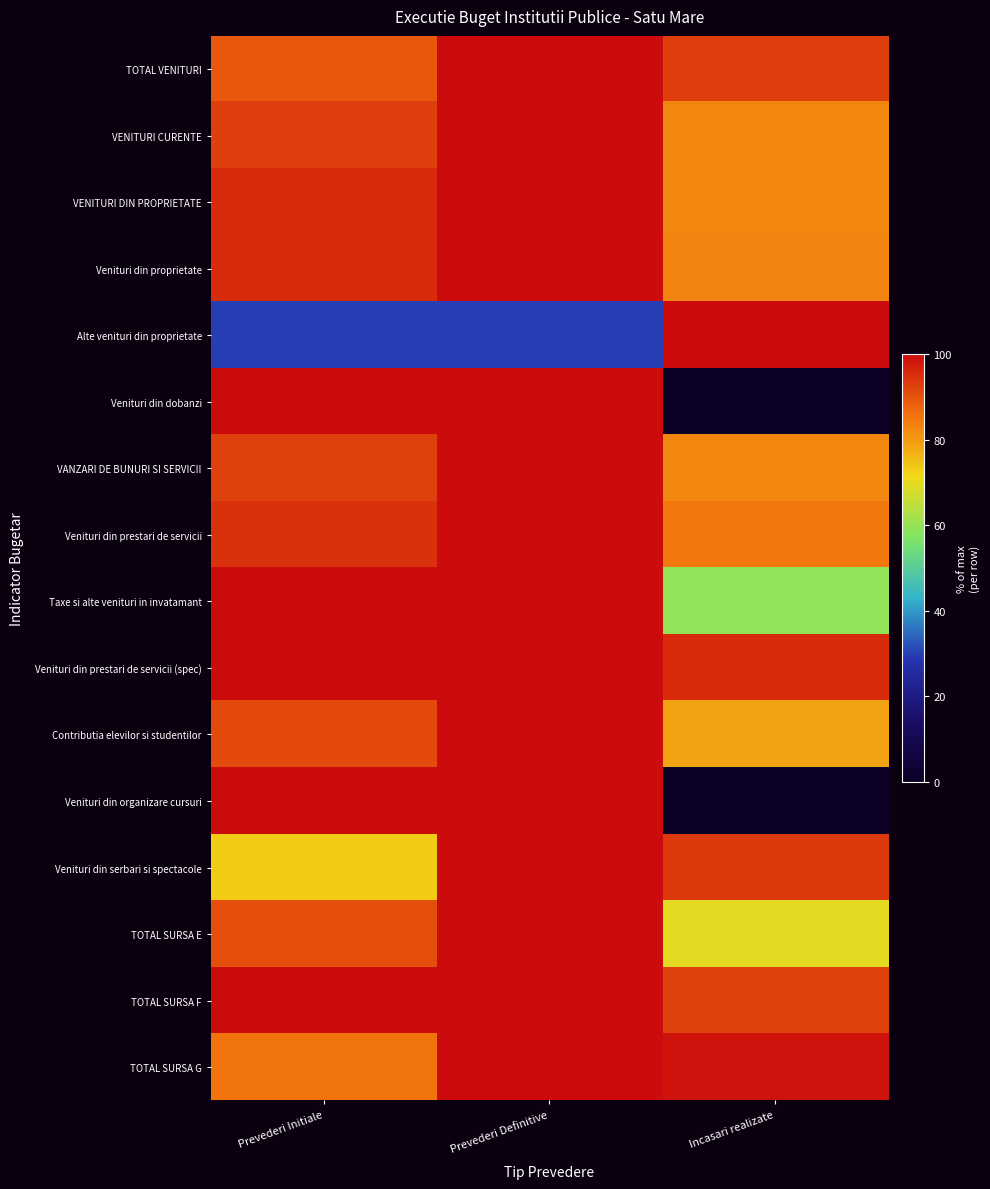

Between Prevederi Initiale and Prevederi Definitive, which is larger?

Prevederi Definitive